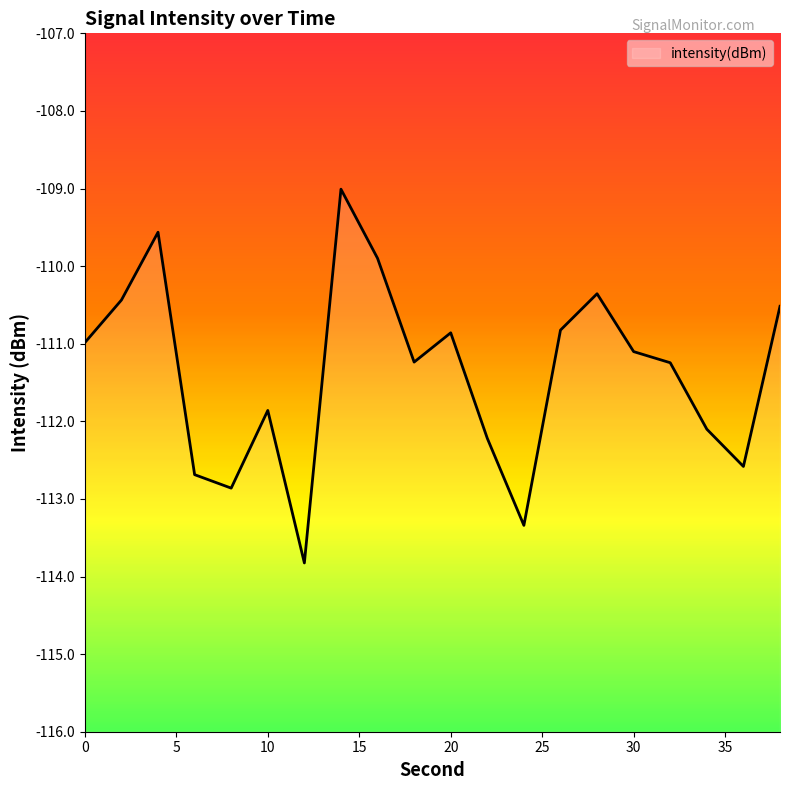

How many series are shown in this chart?

1